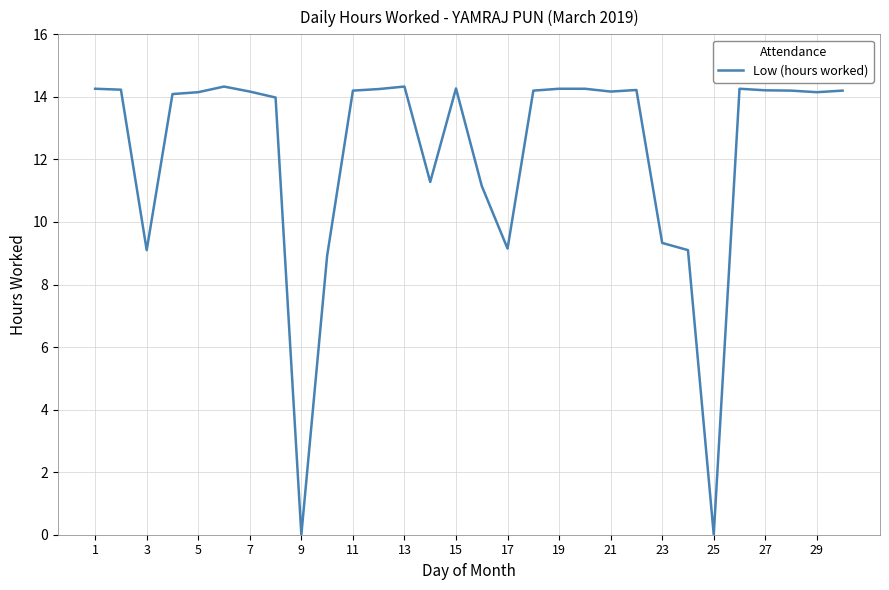

What is the difference between the maximum and minimum values?

14.3